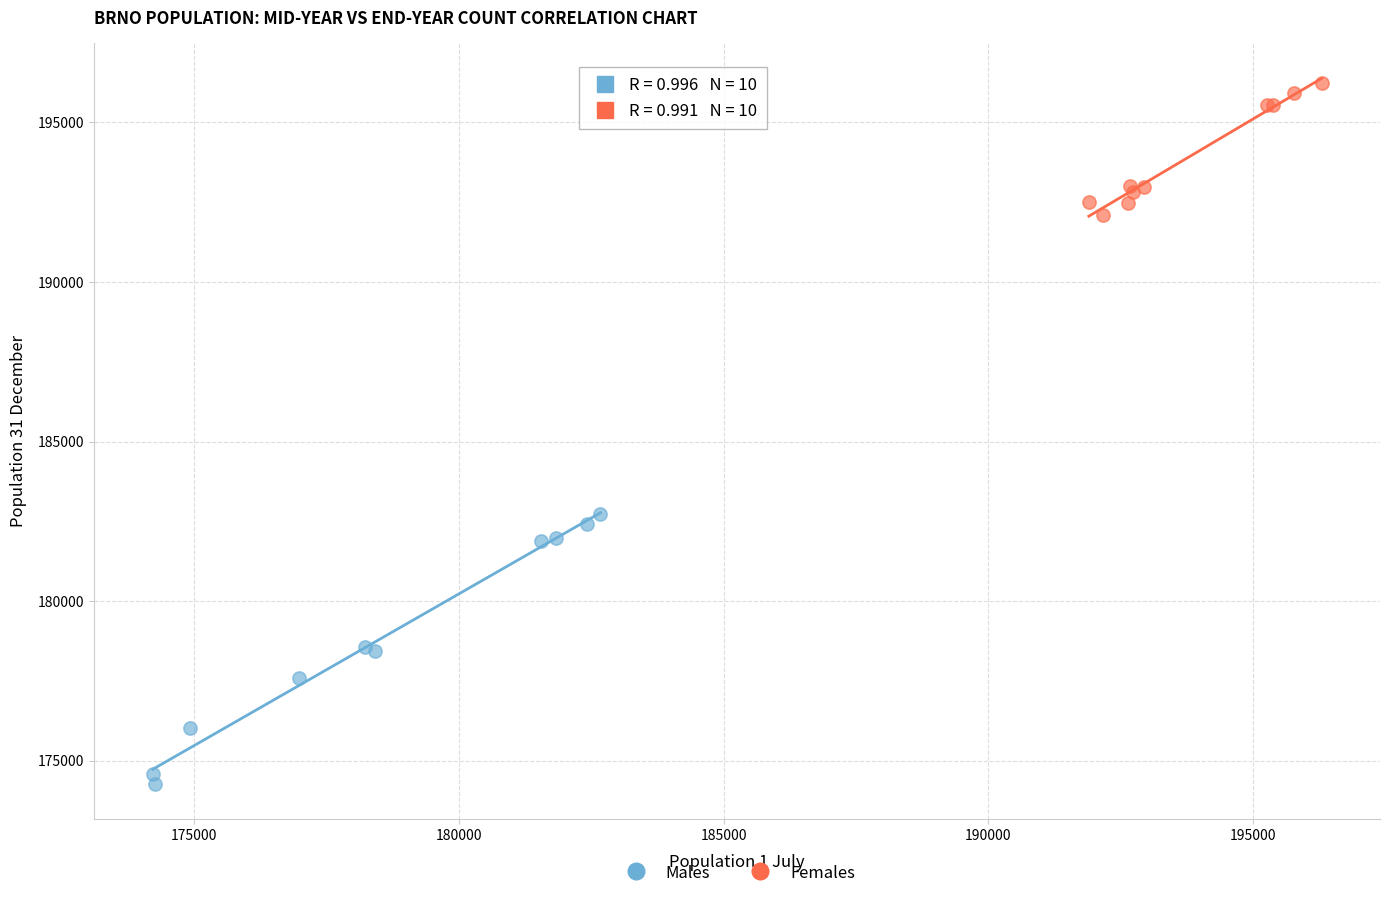

Which series has the largest Y range (max minus min)?

Males